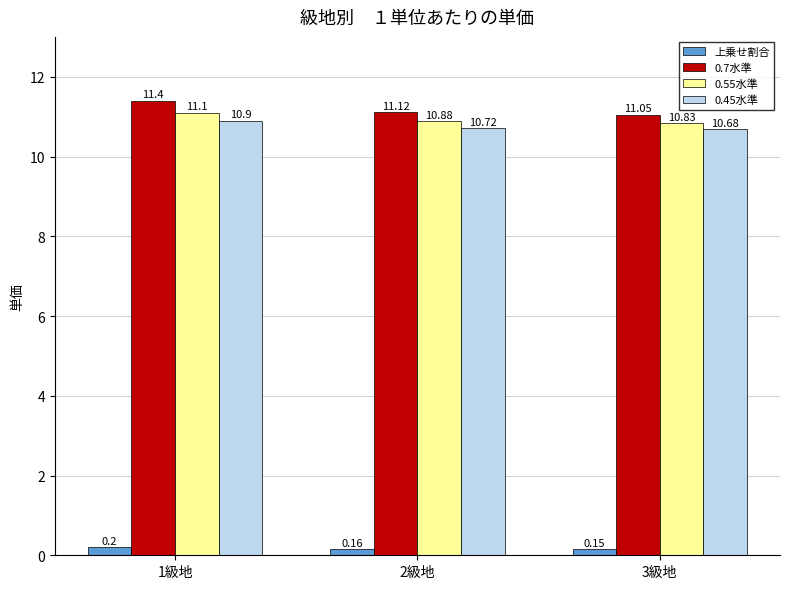

What is the average value of the 0.7水準 series?

11.2